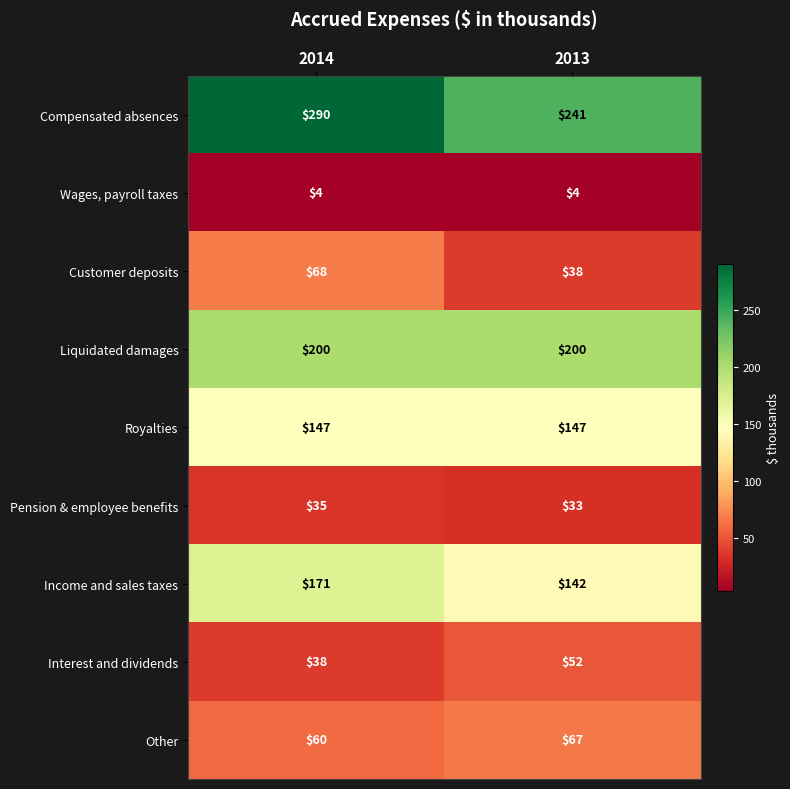

Reading left to right, list all the values displayed in this chart.

Compensated absences: 290	241
Wages, payroll taxes: 4	4
Customer deposits: 68	38
Liquidated damages: 200	200
Royalties: 147	147
Pension & employee benefits: 35	33
Income and sales taxes: 171	142
Interest and dividends: 38	52
Other: 60	67